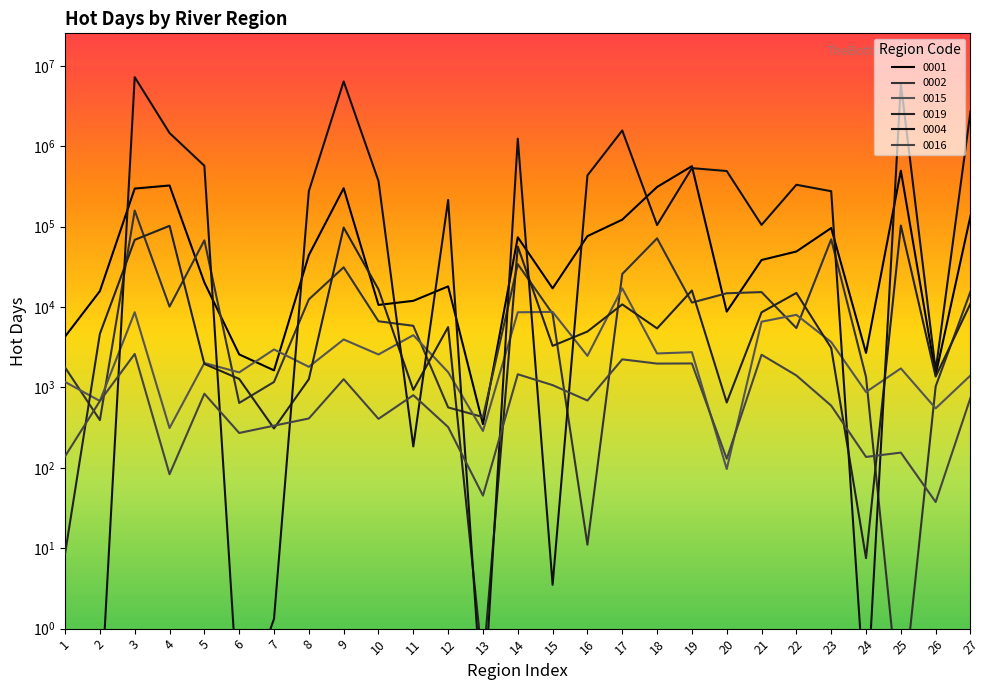

Between 5 and 8, which series saw the biggest shift?

0004